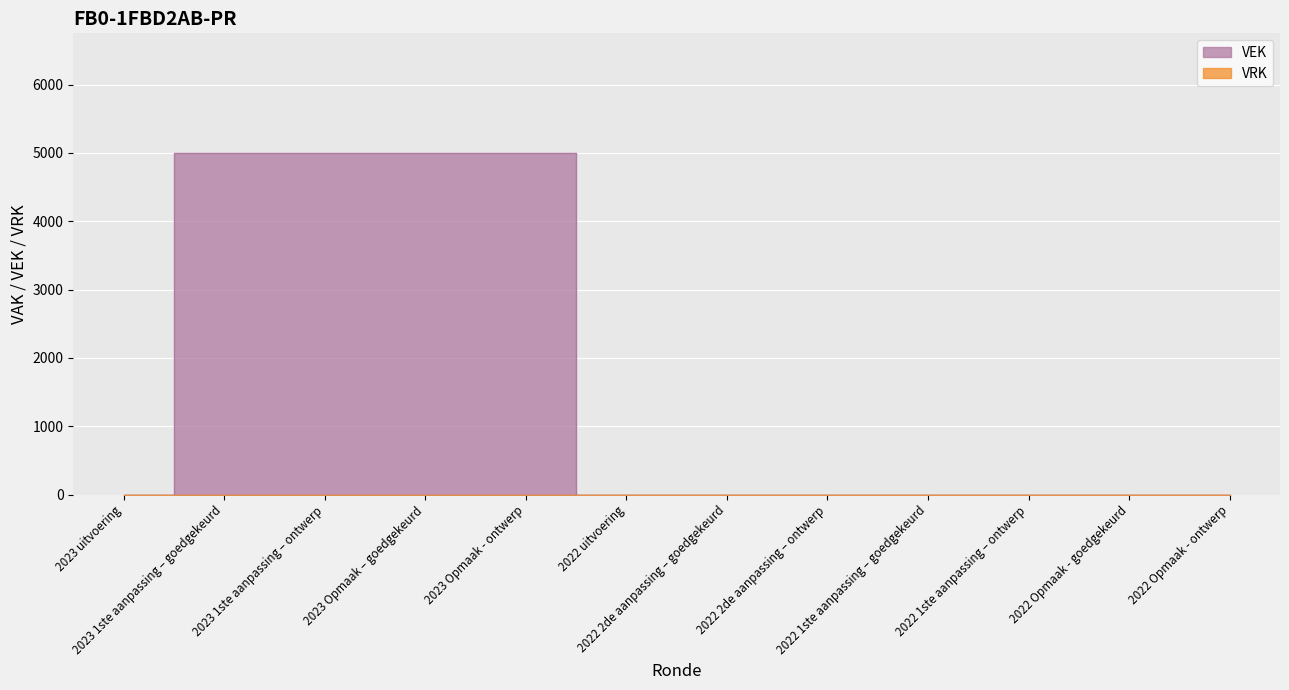

What is the label of the 5th point from the right?

2022 2de aanpassing – ontwerp